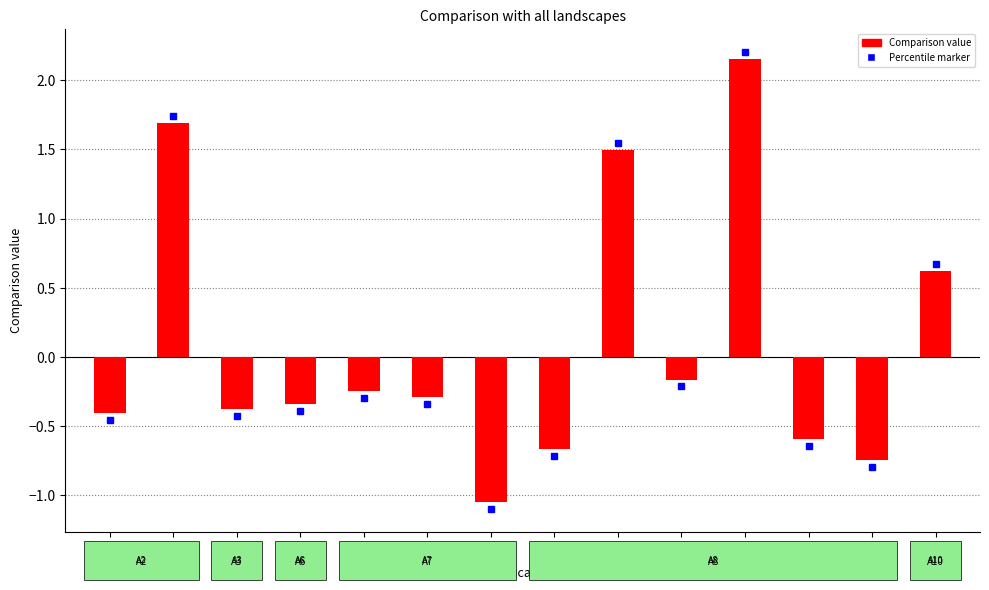

Which label corresponds to the smallest value in the chart?

A7e